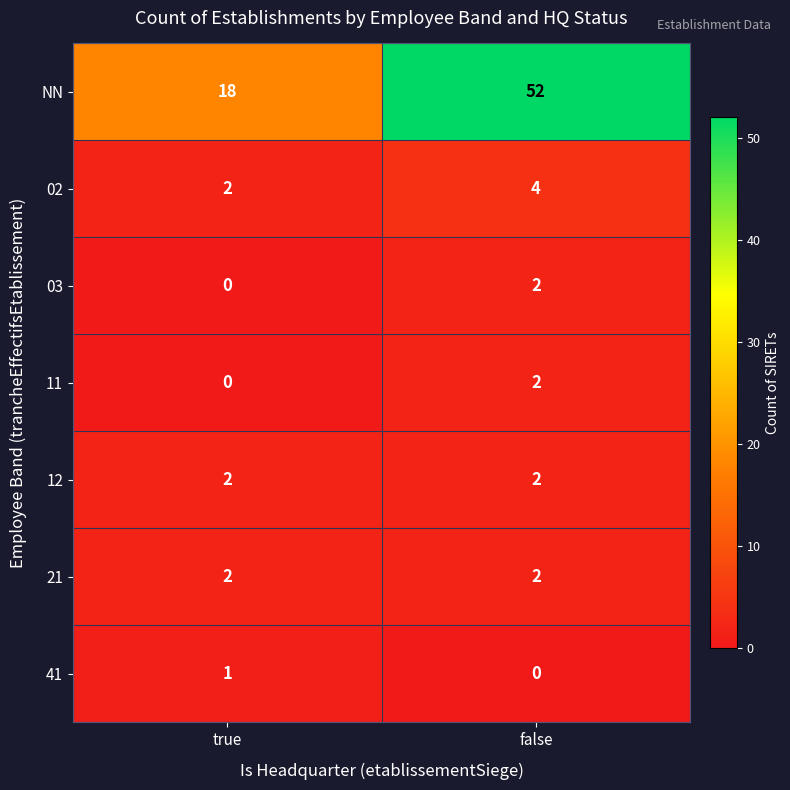

Reading left to right, what are all the values shown in this chart?

NN: true=18	false=52
02: true=2	false=4
03: true=0	false=2
11: true=0	false=2
12: true=2	false=2
21: true=2	false=2
41: true=1	false=0